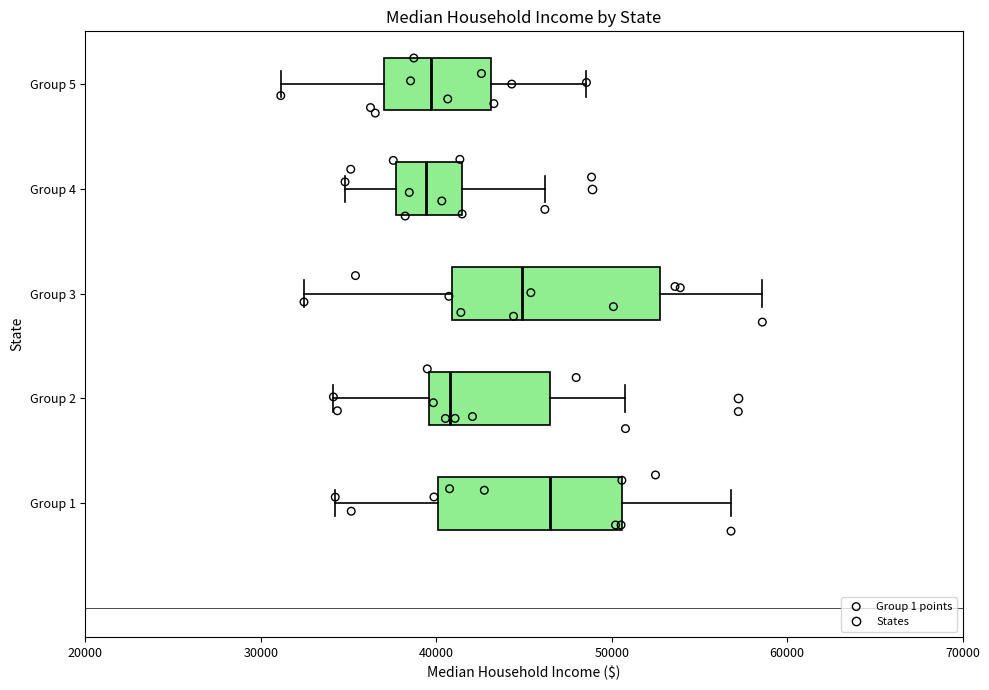

Comparing the boxes themselves (not the whiskers), which one is the widest?

Group 3